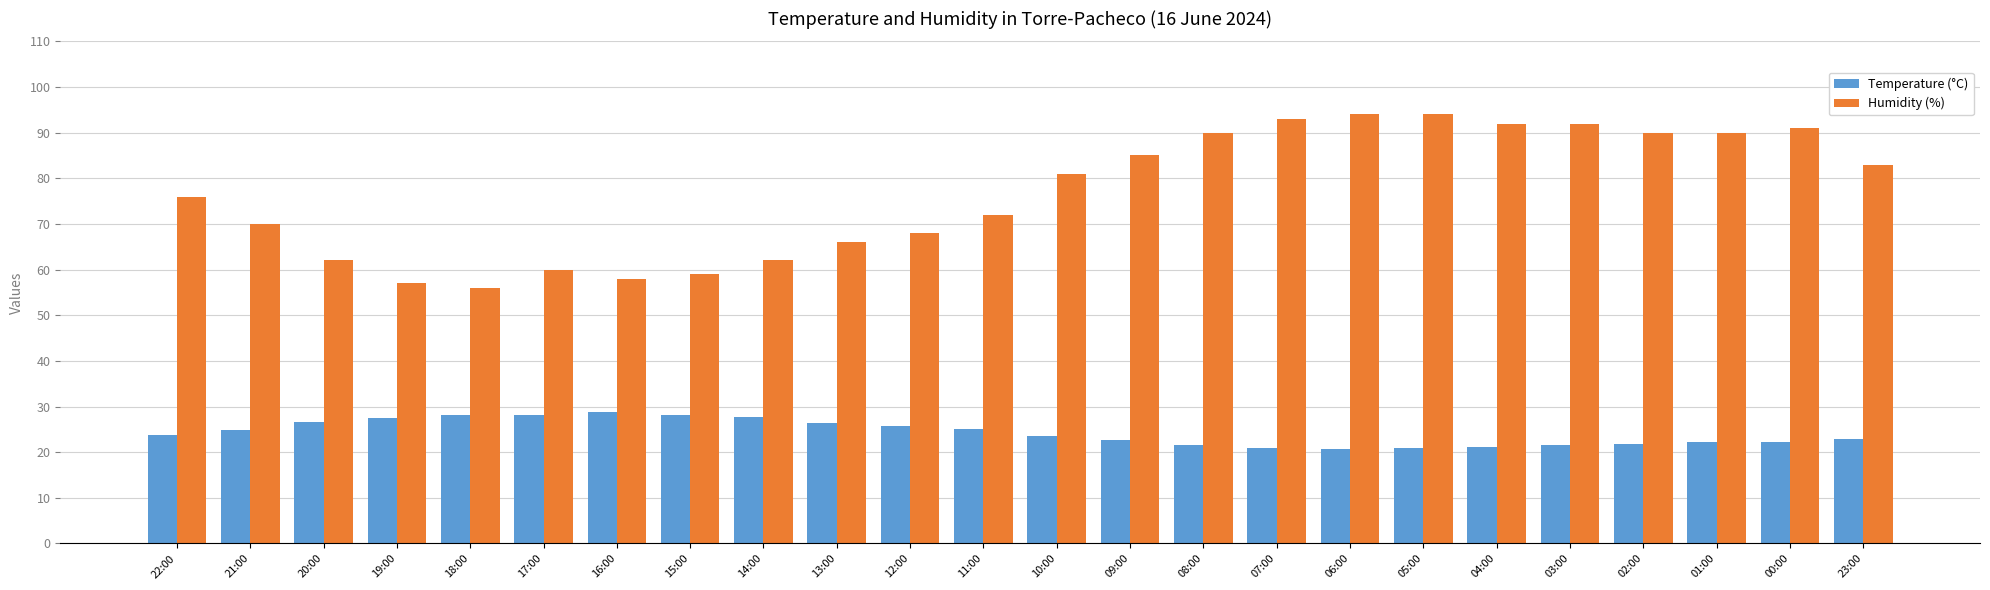

What position from the left is 00:00?

23